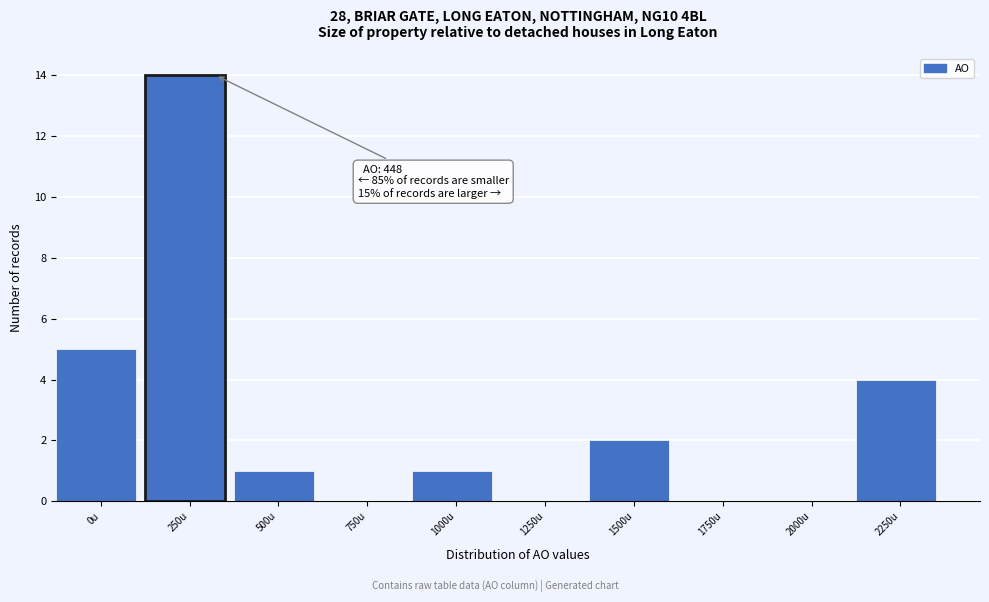

Reading left to right, extract all data points from this chart.

0u=5	250u=14	500u=1	750u=0	1000u=1	1250u=0	1500u=2	1750u=0	2000u=0	2250u=4